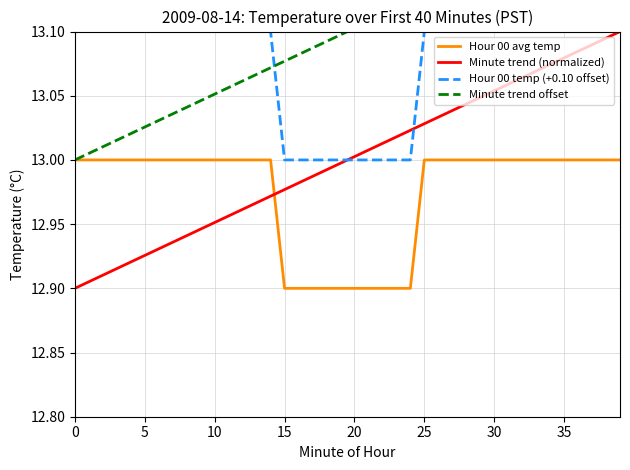

The Minute trend offset series shows 13.1 at 18. True or false?

True